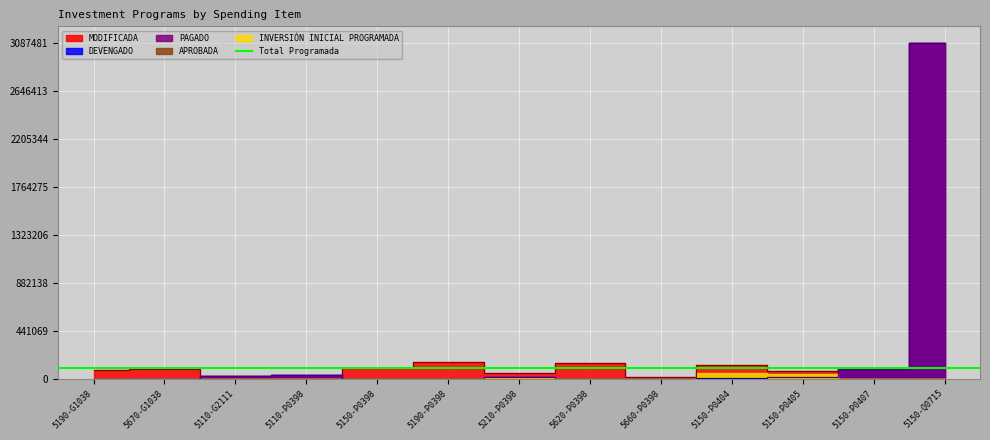

Is the value of PAGADO at 5110-G2111 greater than the value of DEVENGADO at 5190-P0398?

Yes